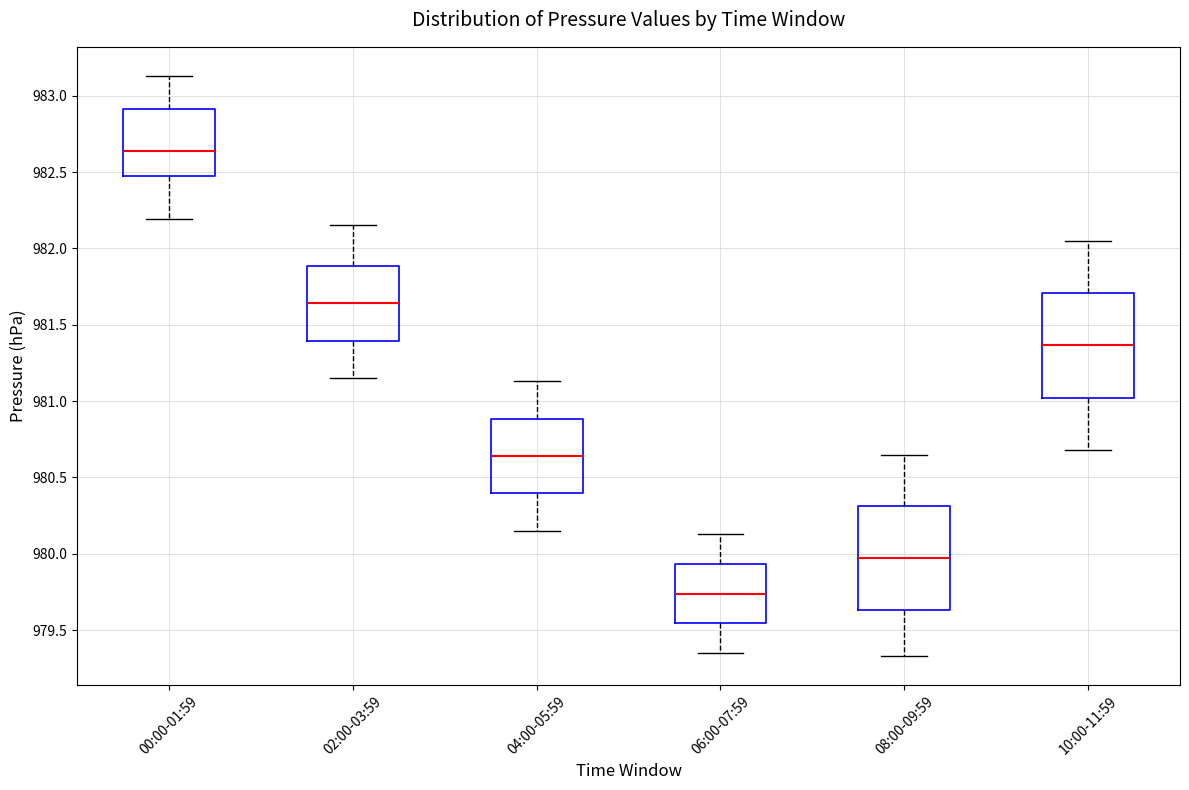

Where does the median line of the box for 08:00-09:59 sit on the y-axis? The values are not printed on the chart, so give them approximately, as read against the axis.

979.95